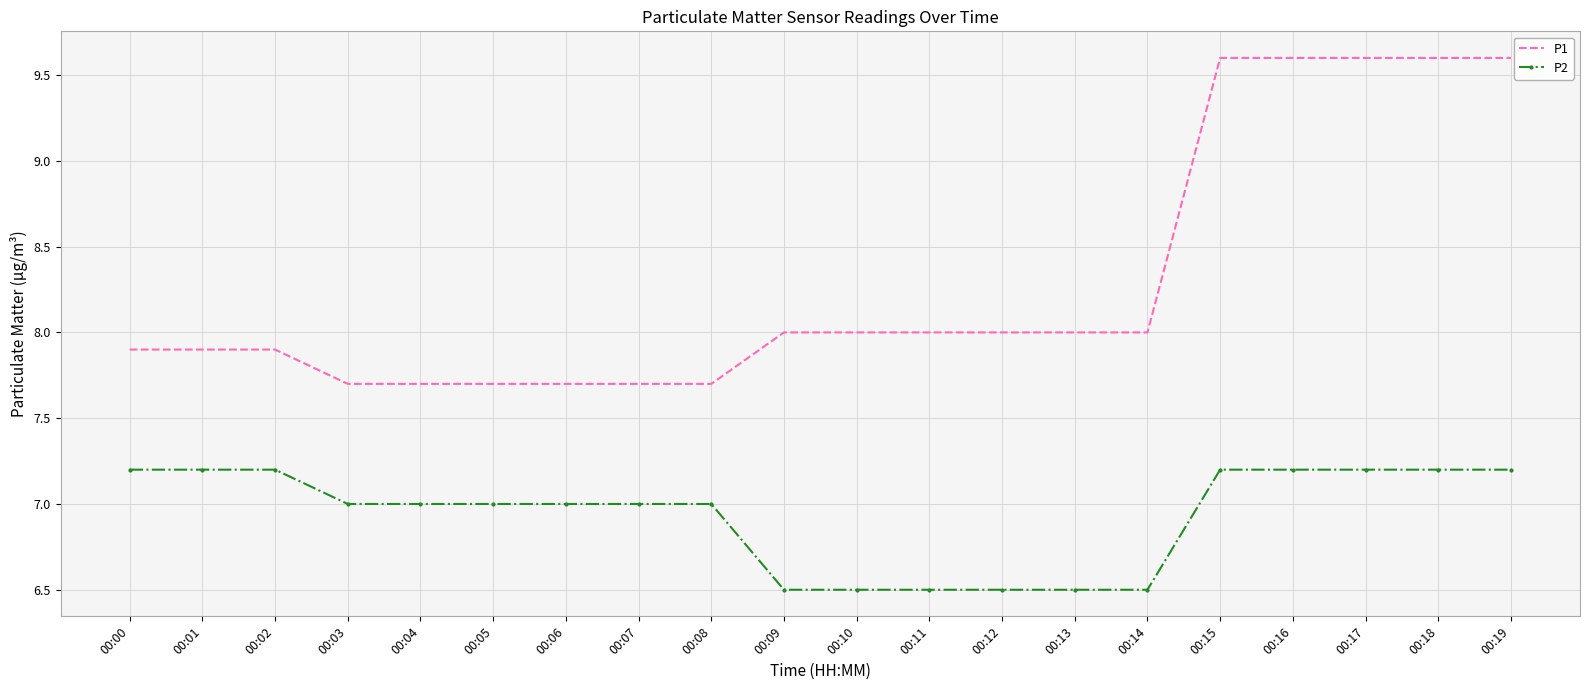

Which series has the largest total across all categories?

P1